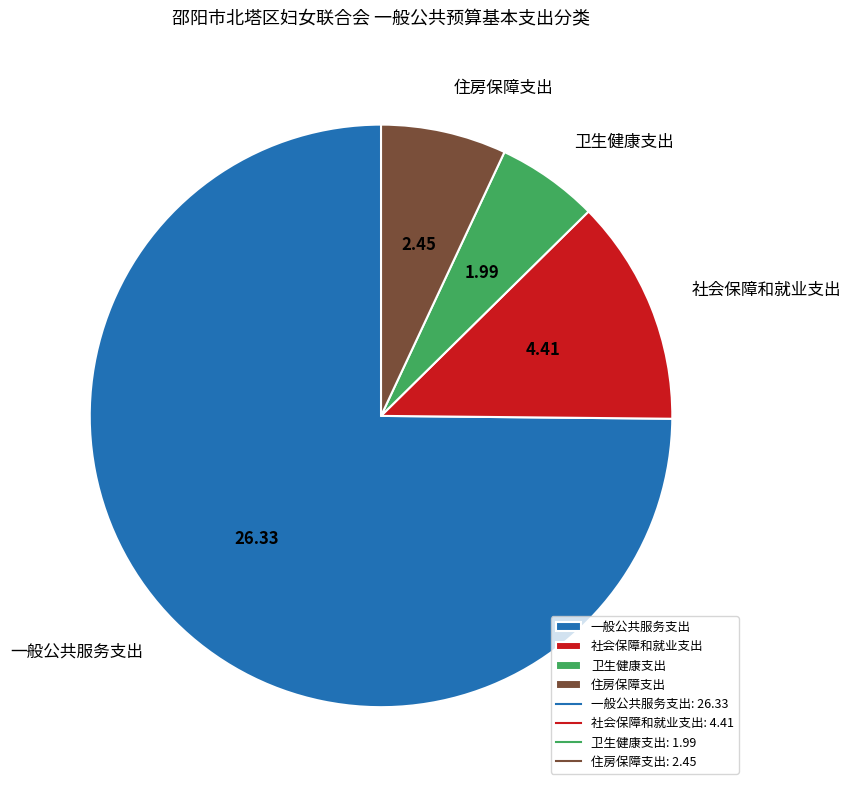

True or false: 一般公共服务支出 accounts for 82% of the total.

False